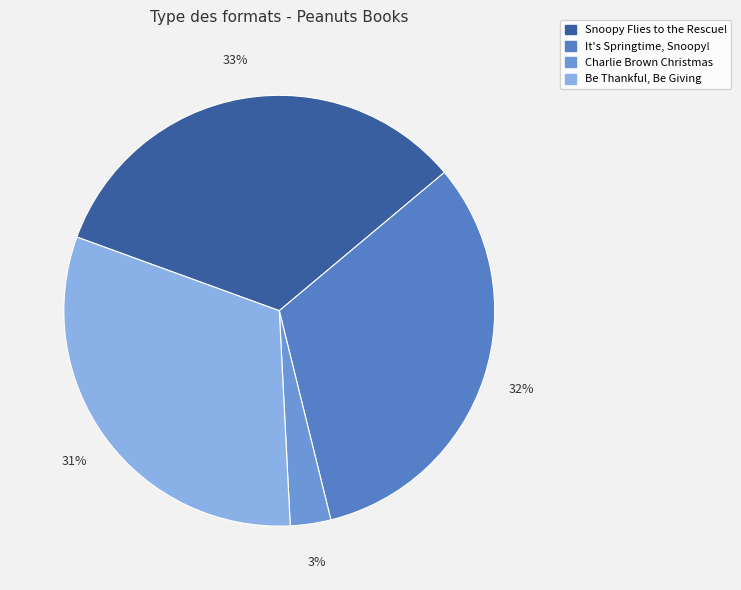

What portion of the pie excludes Charlie Brown Christmas?

97.0%